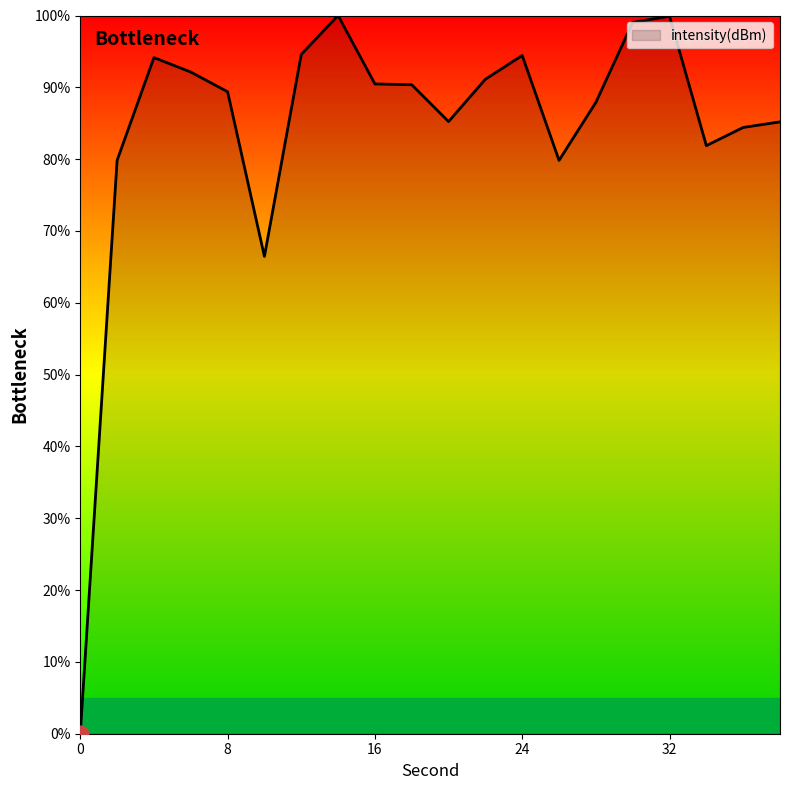

What is the difference between the maximum and minimum values?

100.0